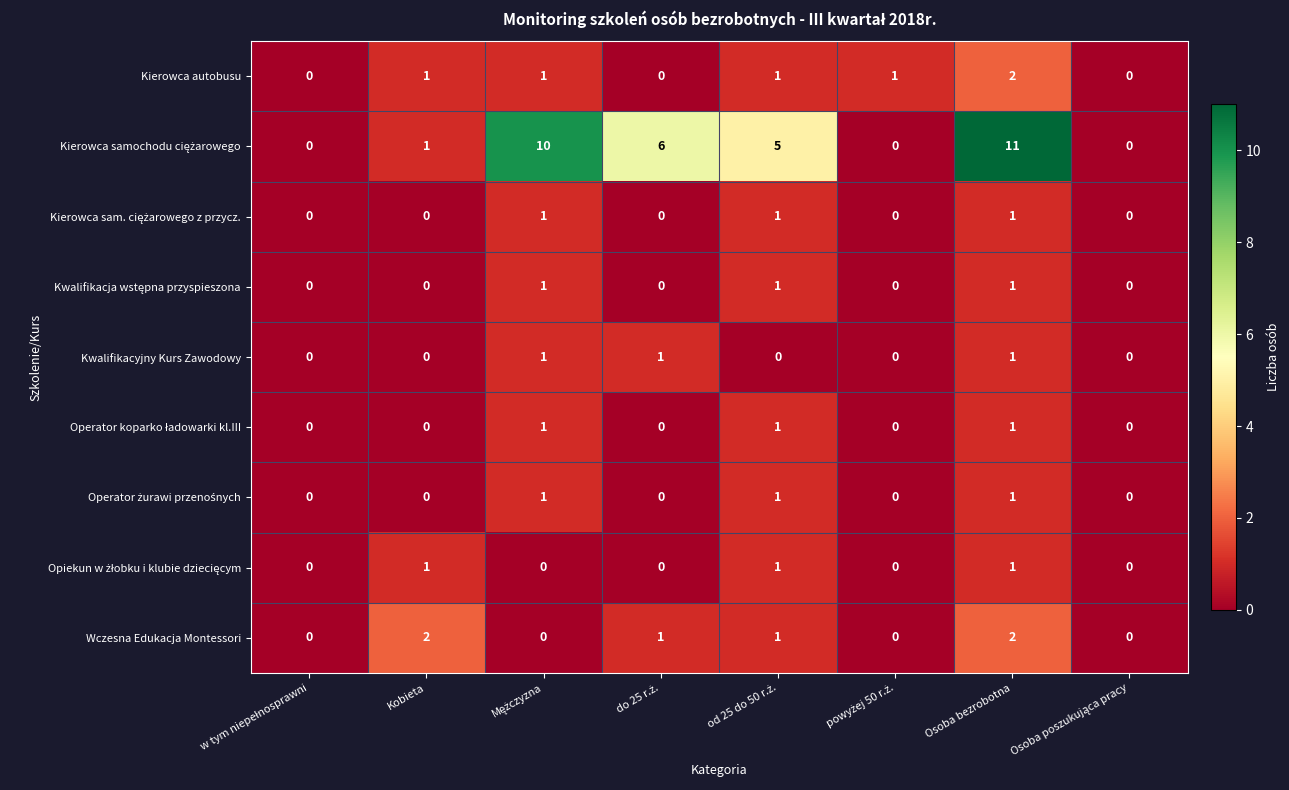

What is the sum of all Kierowca autobusu values?

6